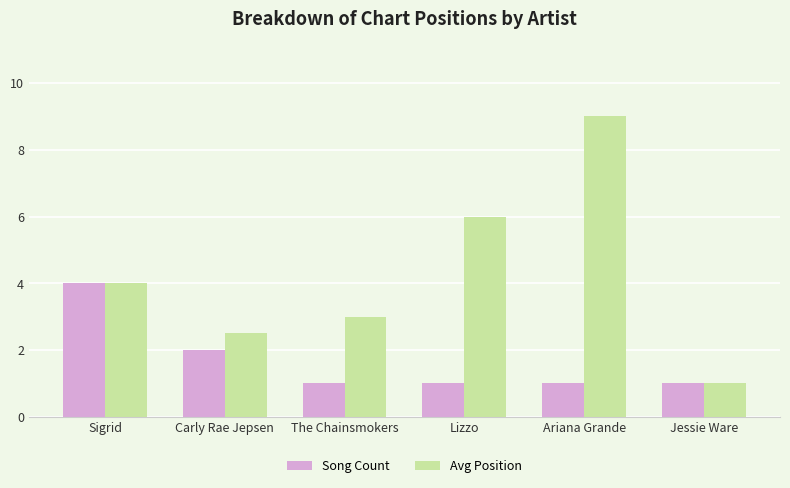

What is the total value across all series at Sigrid?

8.0